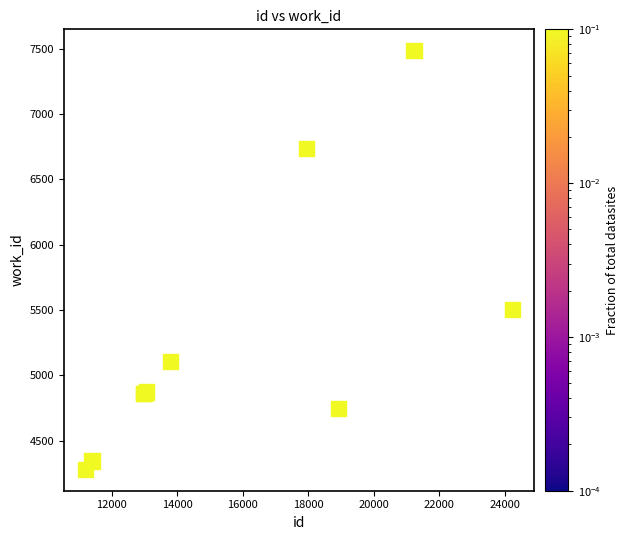

What Y value in the scatter plot is closest to 5883?

5507